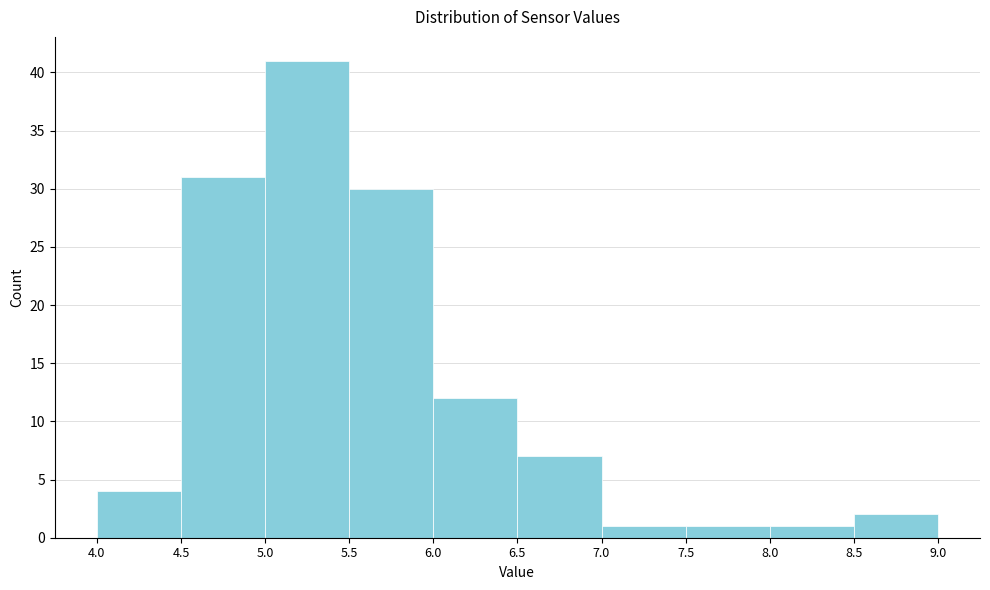

How tall is the bar that spans 7.5 to 8.0 on the x-axis? The values are not printed on the chart, so give them approximately, as read against the axis.

1